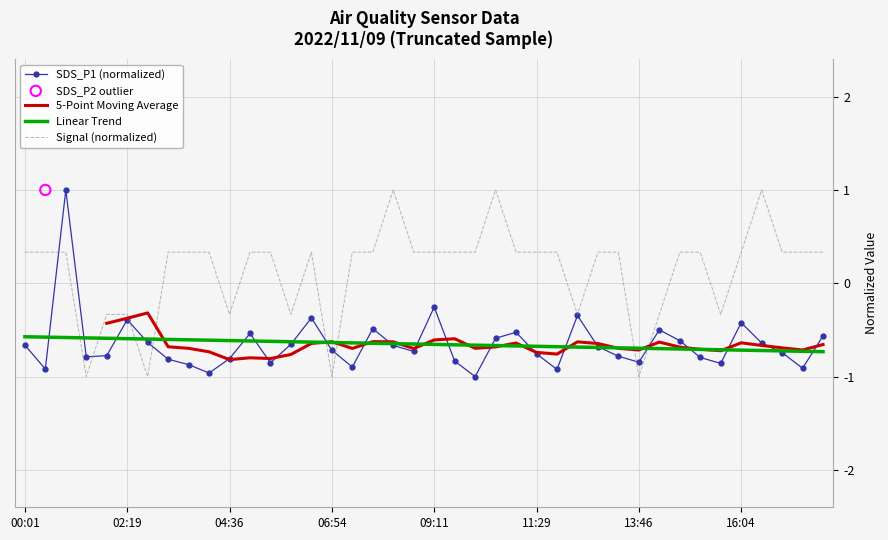

Which series has the largest total across all categories?

Signal (normalized)